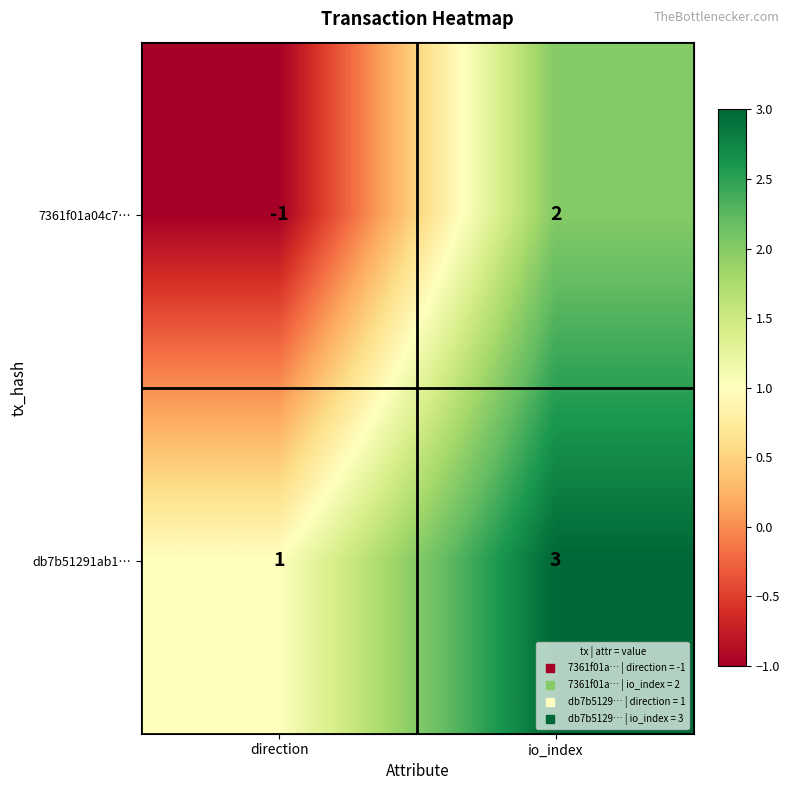

At which category does the chart reach its minimum across all series?

direction